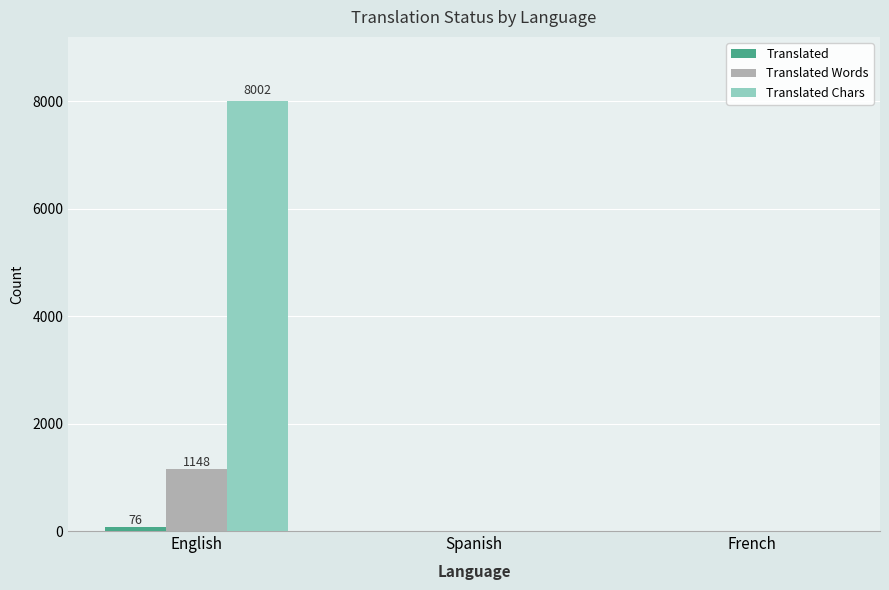

At which category is the sum across all series the highest?

English